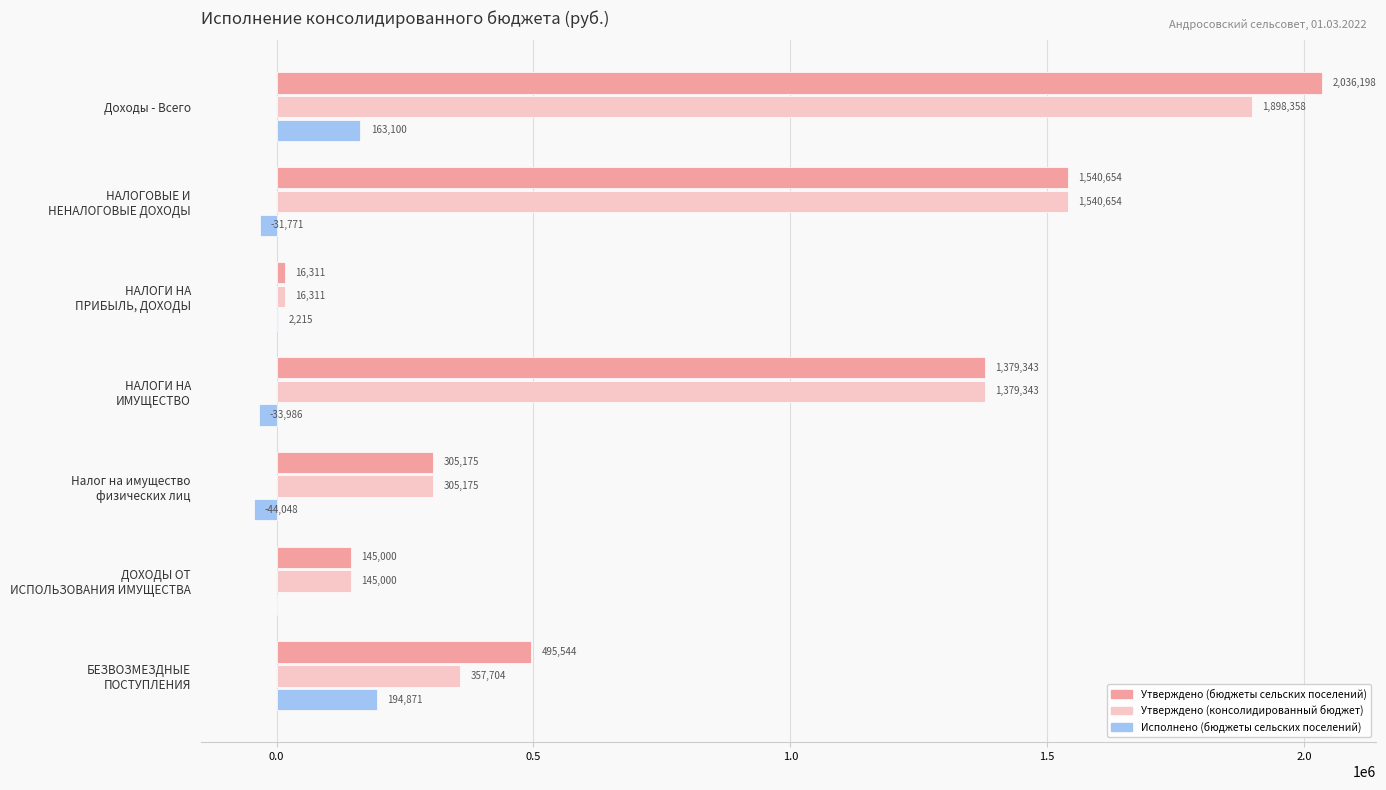

At which category is the sum across all series the highest?

Доходы - Всего